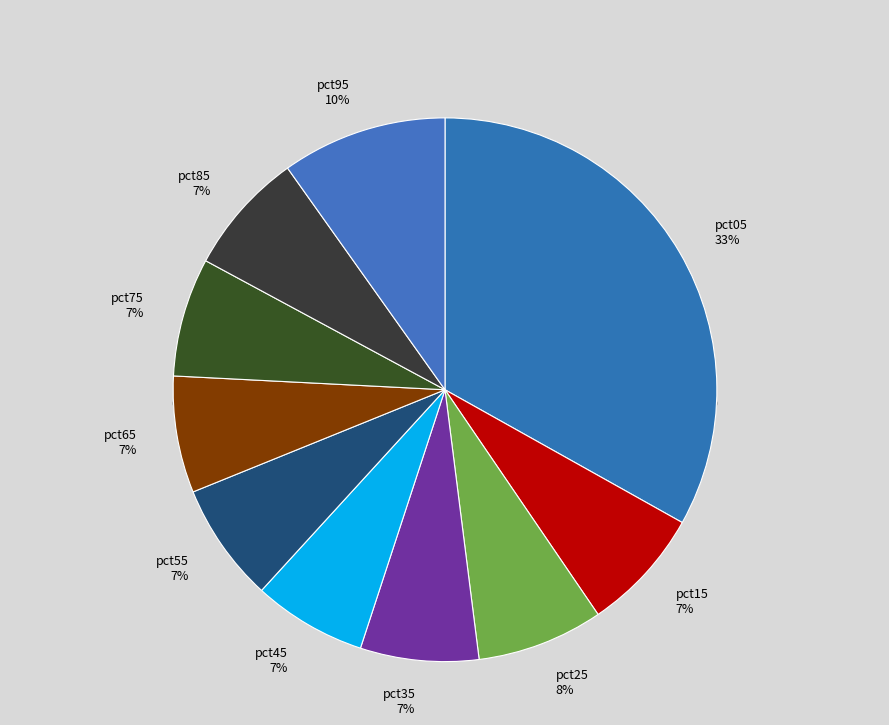

To the nearest percent, what is the combined percentage of pct55 and pct95?

17%